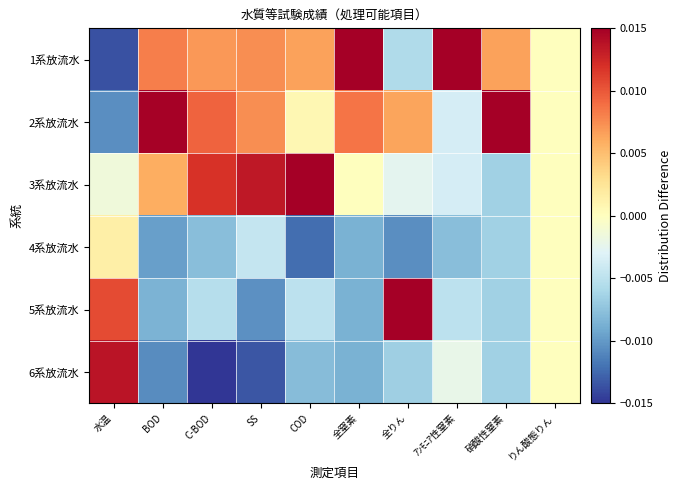

Reading left to right, what are all the values shown in this chart?

1系放流水: 水温=-0.0	BOD=0.0	C-BOD=0.0	SS=0.0	COD=0.0	全窒素=0.0	全りん=-0.0	ｱﾝﾓﾆｱ性窒素=0.0	硝酸性窒素=0.0	りん酸態りん=0.0
2系放流水: 水温=-0.0	BOD=0.0	C-BOD=0.0	SS=0.0	COD=0.0	全窒素=0.0	全りん=0.0	ｱﾝﾓﾆｱ性窒素=-0.0	硝酸性窒素=0.0	りん酸態りん=0.0
3系放流水: 水温=-0.0	BOD=0.0	C-BOD=0.0	SS=0.0	COD=0.0	全窒素=0.0	全りん=-0.0	ｱﾝﾓﾆｱ性窒素=-0.0	硝酸性窒素=-0.0	りん酸態りん=0.0
4系放流水: 水温=0.0	BOD=-0.0	C-BOD=-0.0	SS=-0.0	COD=-0.0	全窒素=-0.0	全りん=-0.0	ｱﾝﾓﾆｱ性窒素=-0.0	硝酸性窒素=-0.0	りん酸態りん=0.0
5系放流水: 水温=0.0	BOD=-0.0	C-BOD=-0.0	SS=-0.0	COD=-0.0	全窒素=-0.0	全りん=0.0	ｱﾝﾓﾆｱ性窒素=-0.0	硝酸性窒素=-0.0	りん酸態りん=0.0
6系放流水: 水温=0.0	BOD=-0.0	C-BOD=-0.0	SS=-0.0	COD=-0.0	全窒素=-0.0	全りん=-0.0	ｱﾝﾓﾆｱ性窒素=-0.0	硝酸性窒素=-0.0	りん酸態りん=0.0